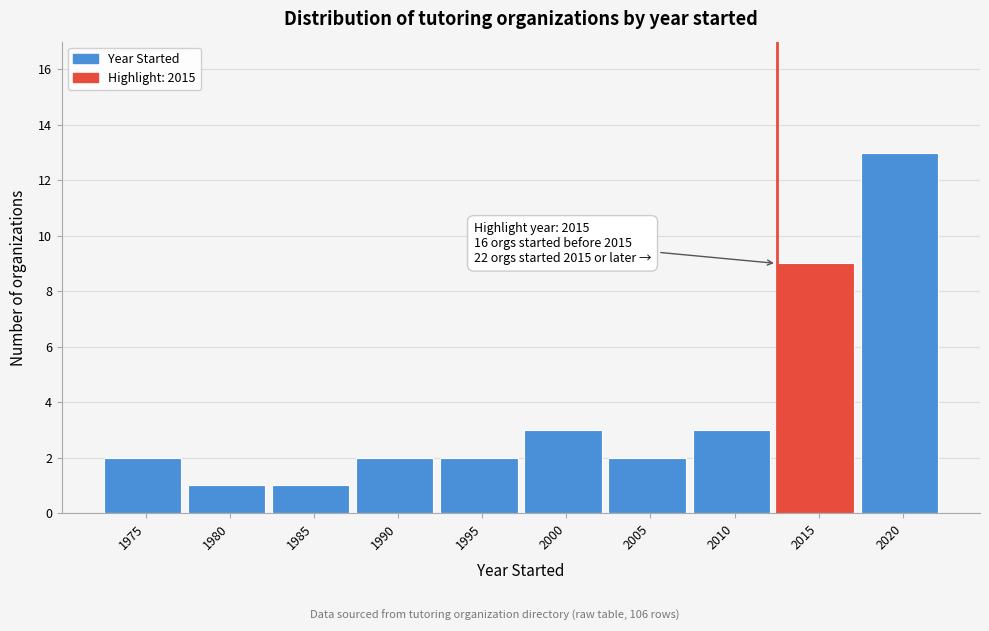

Reading right to left, what are all the values shown in this chart?

2020=13	2015=9	2010=3	2005=2	2000=3	1995=2	1990=2	1985=1	1980=1	1975=2